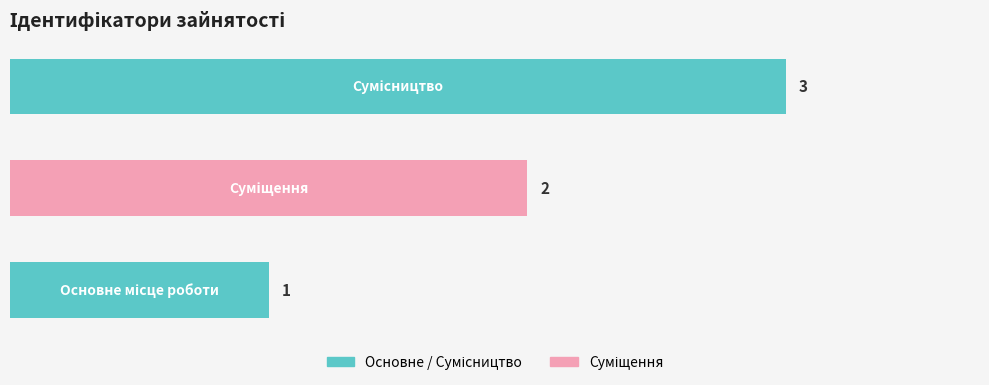

What is the greatest value displayed?

3